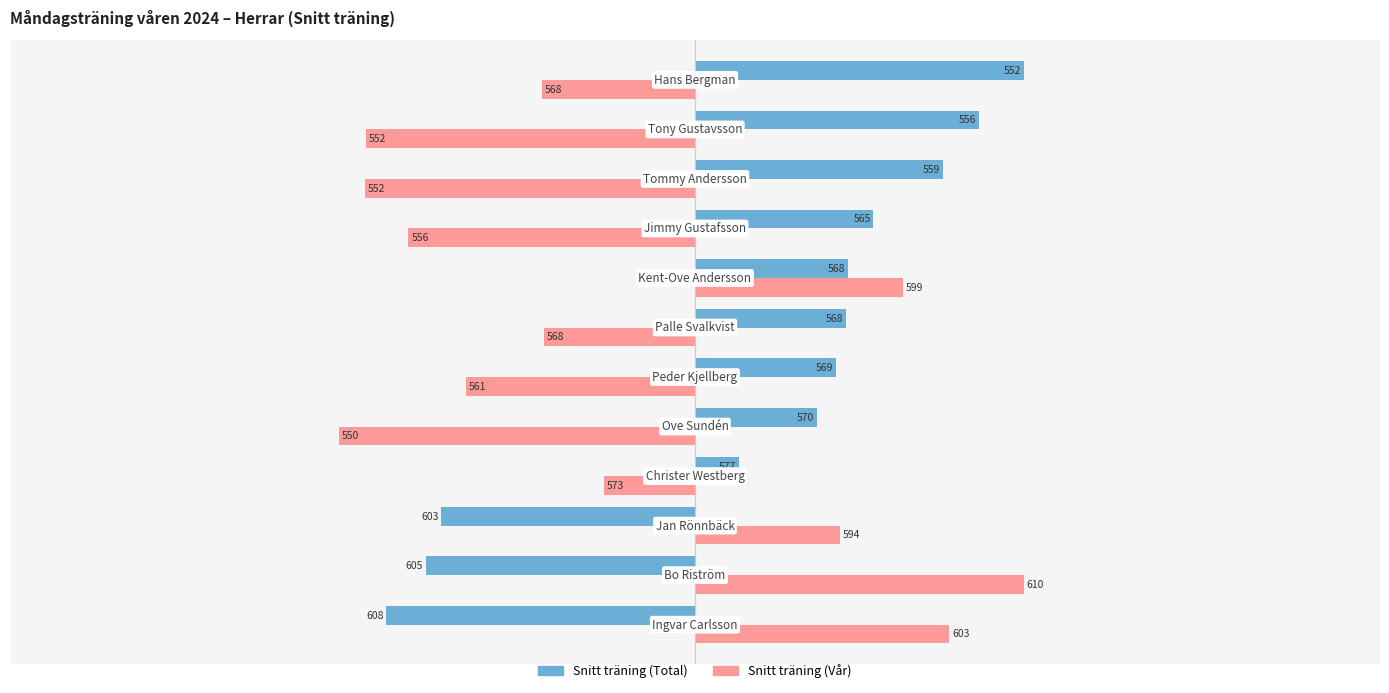

What are all the series names shown in the legend?

Snitt träning (Total), Snitt träning (Vår)